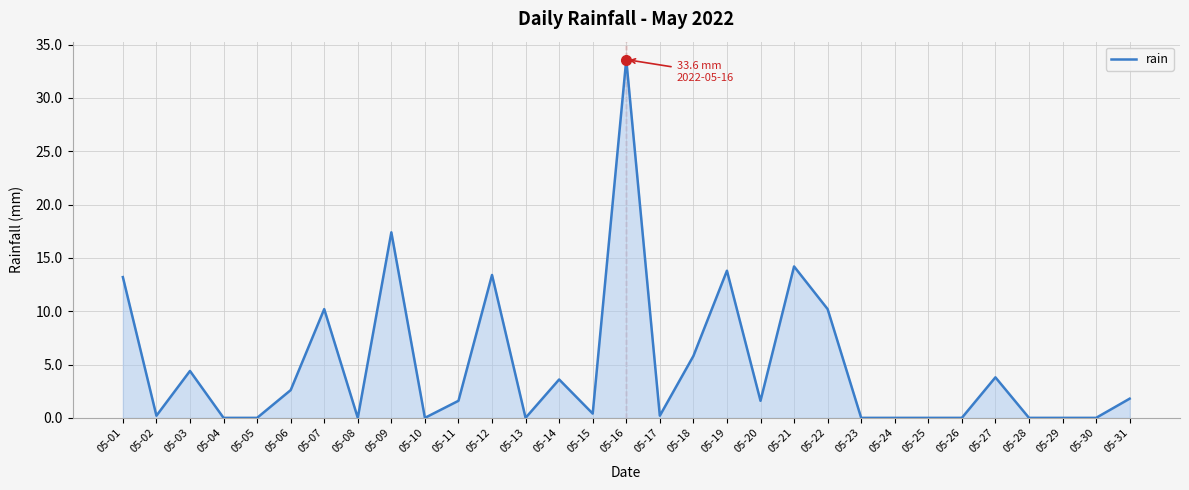

Where is the data nearest to the value 16?

05-09